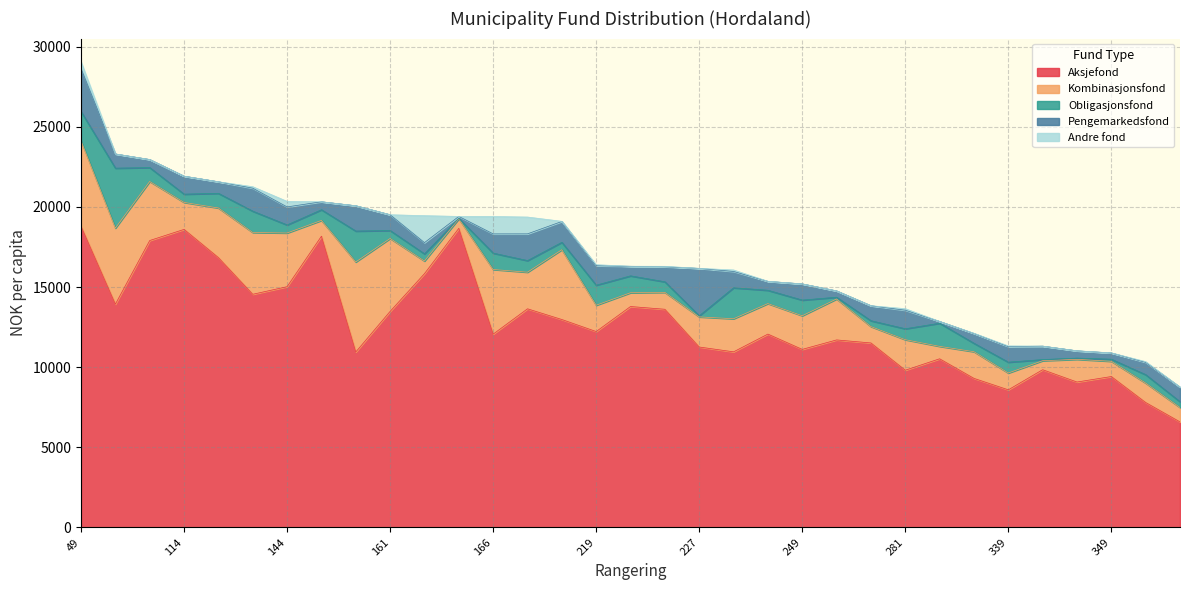

What is the average value of the Pengemarkedsfond series?

980.9